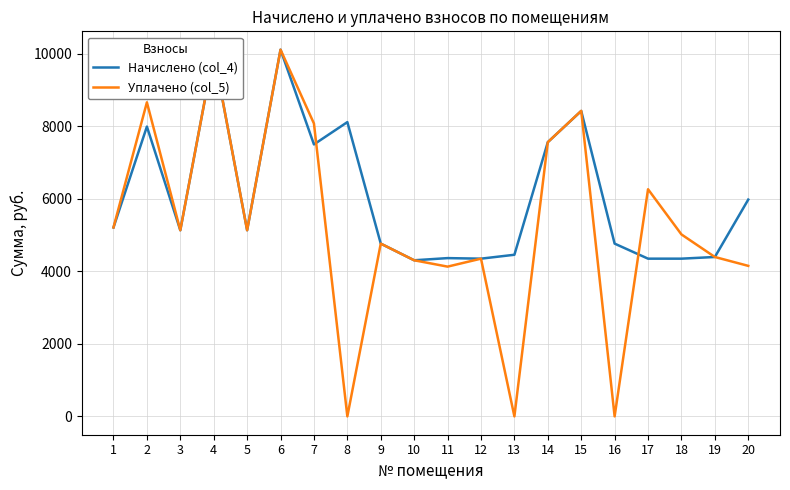

Rank the series by their average value, from lowest to highest.

Уплачено (col_5), Начислено (col_4)